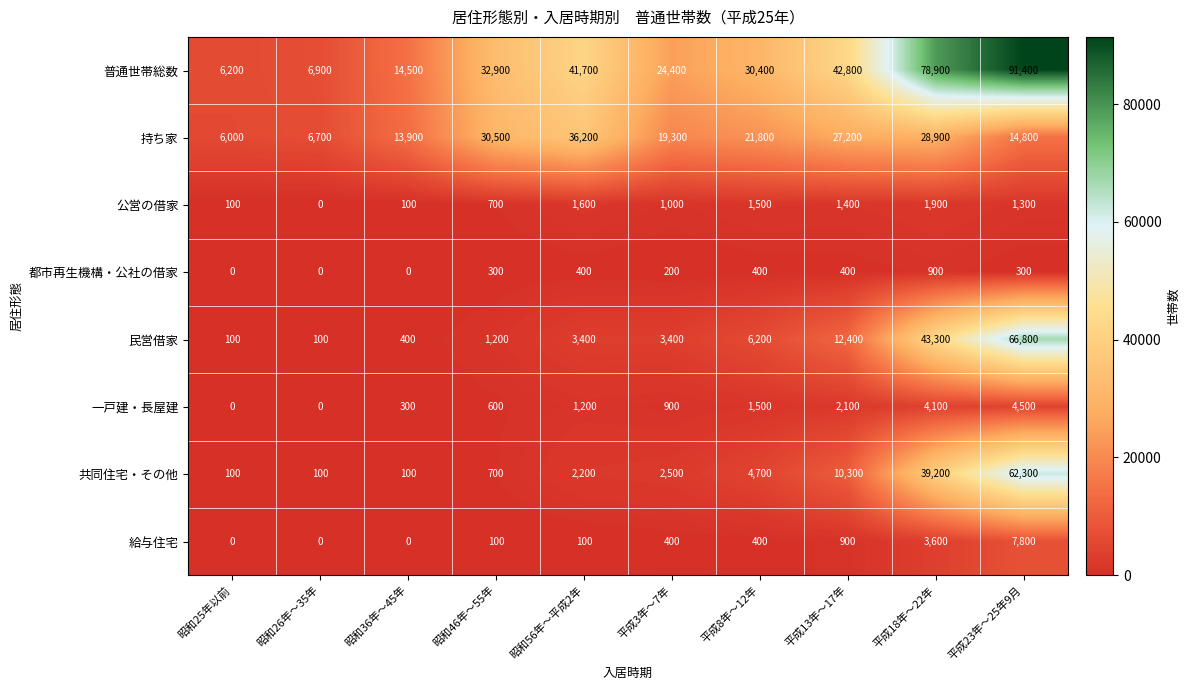

Rank the series at 昭和56年～平成2年 from lowest to highest value.

給与住宅, 都市再生機構・公社の借家, 一戸建・長屋建, 公営の借家, 共同住宅・その他, 民営借家, 持ち家, 普通世帯総数